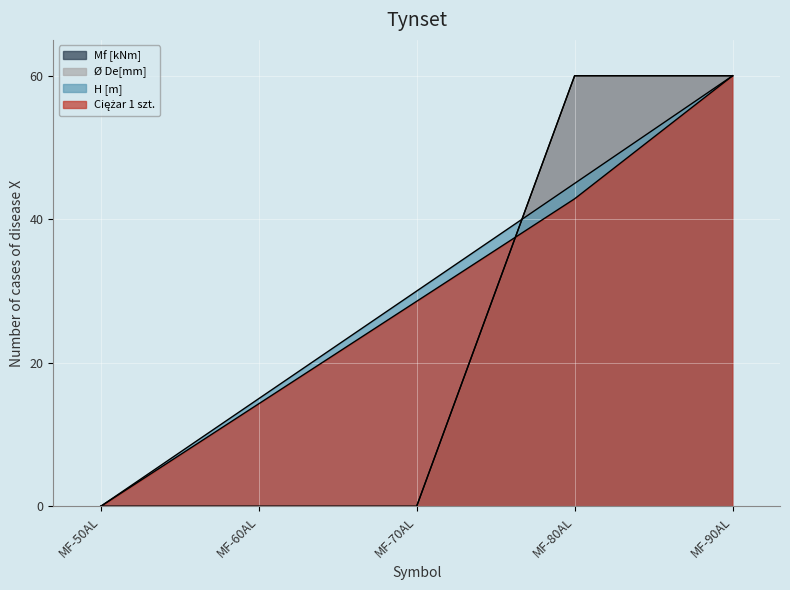

Is it true that H [m] equals 60.0 at MF-90AL?

True